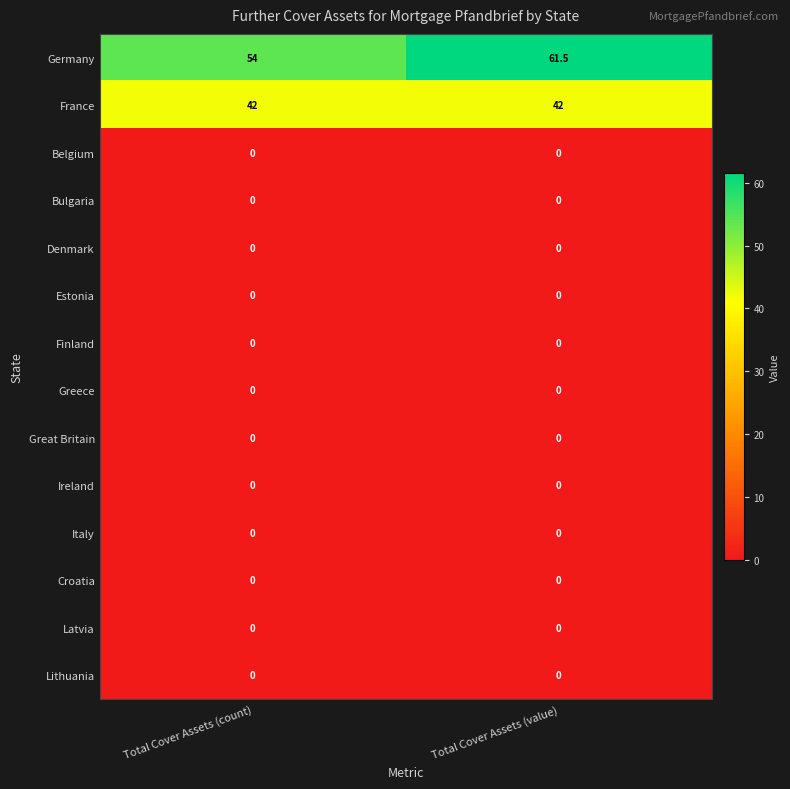

What is the greatest value displayed?

61.5